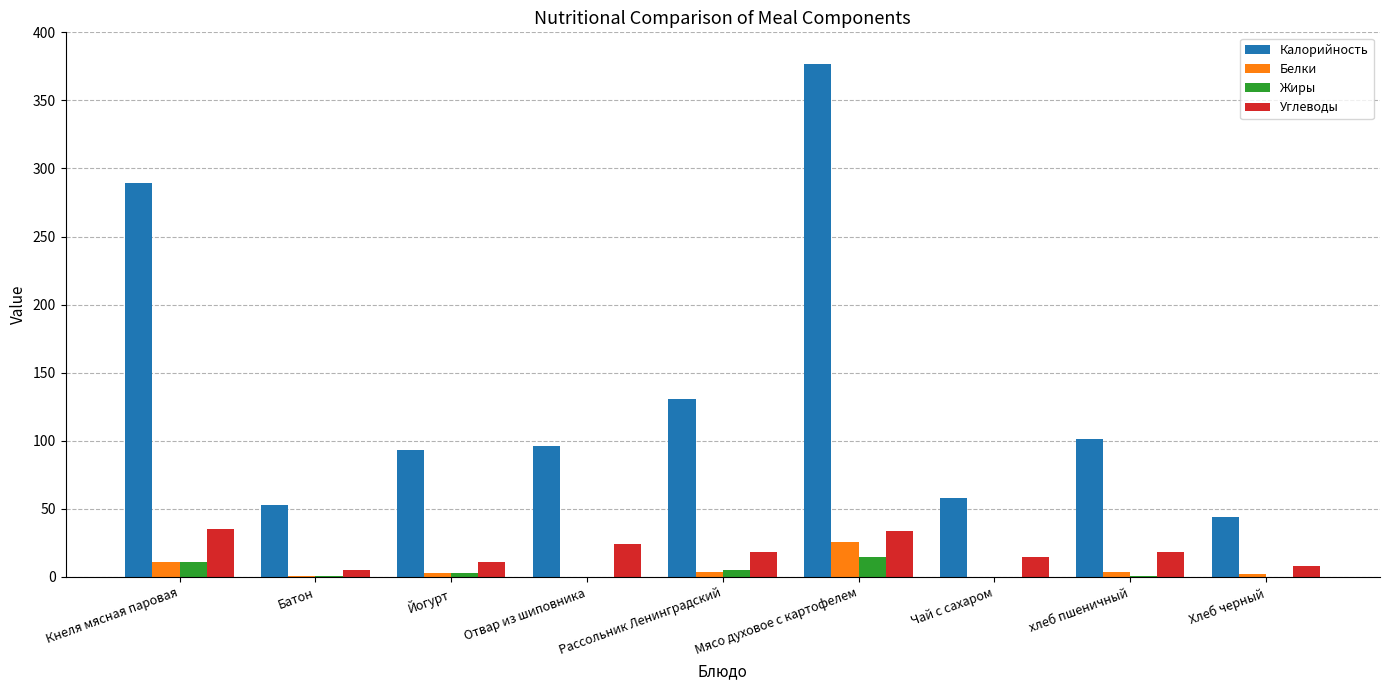

How many categories are shown in the chart?

9